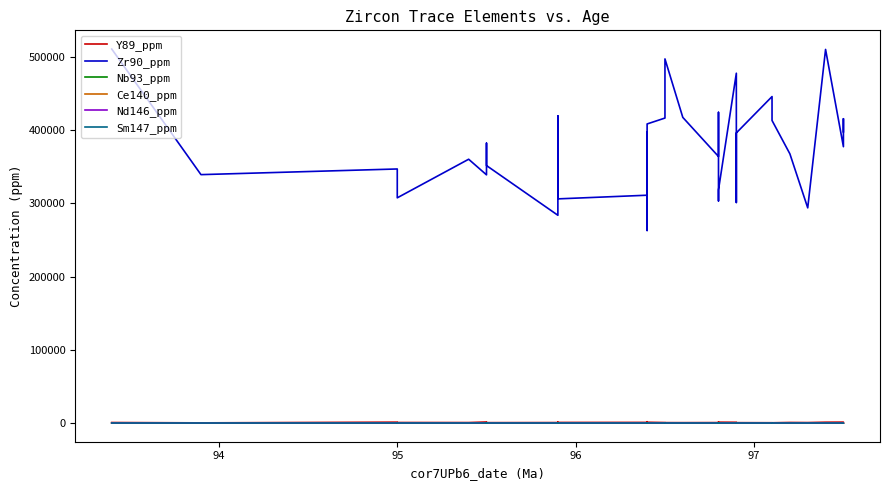

Does the chart display data point markers on the line(s)?

No